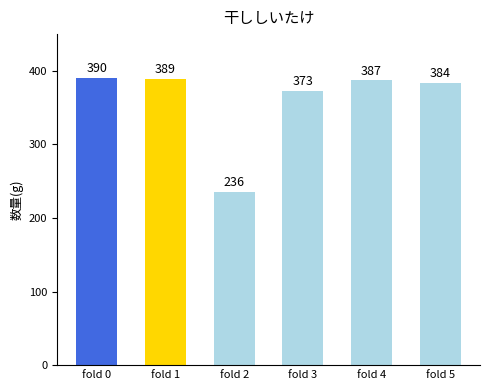

True or false: the data shows 387 at fold 4.

True